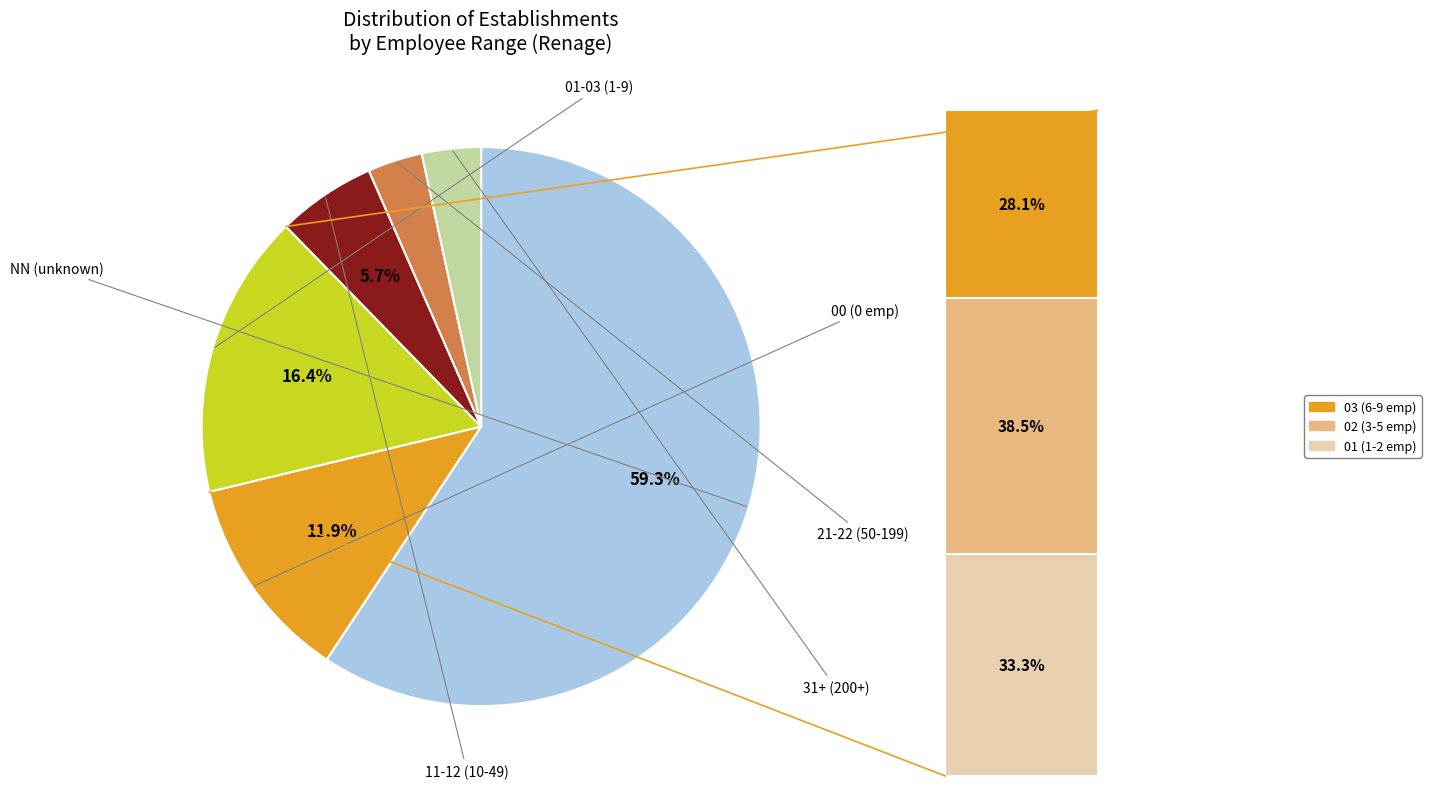

Combined, do 51 and 21 account for over 50%?

No